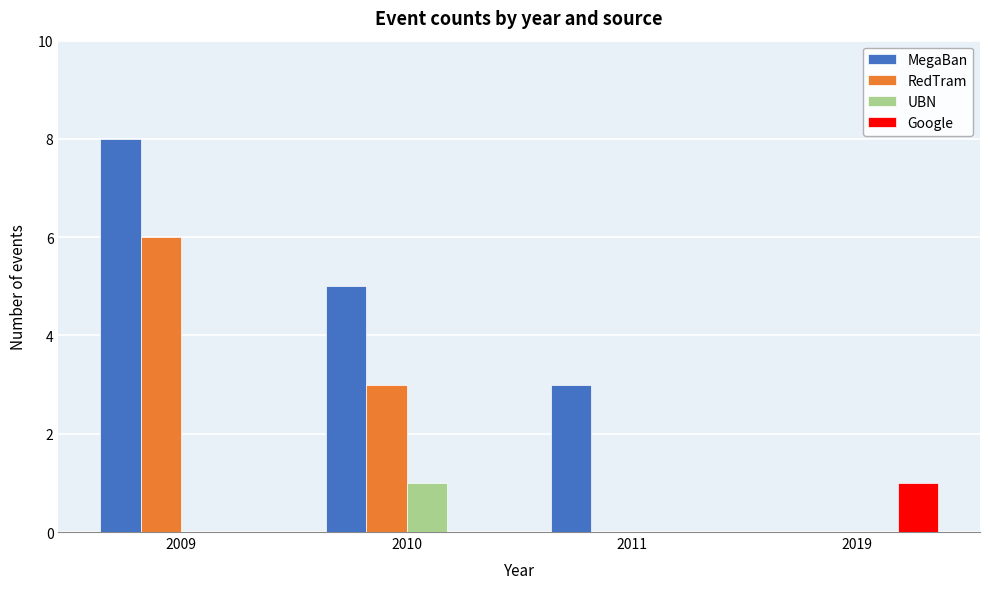

Reading left to right, transcribe all the data shown in this chart.

MegaBan: 2009=8	2010=5	2011=3	2019=0
RedTram: 2009=6	2010=3	2011=0	2019=0
UBN: 2009=0	2010=1	2011=0	2019=0
Google: 2009=0	2010=0	2011=0	2019=1